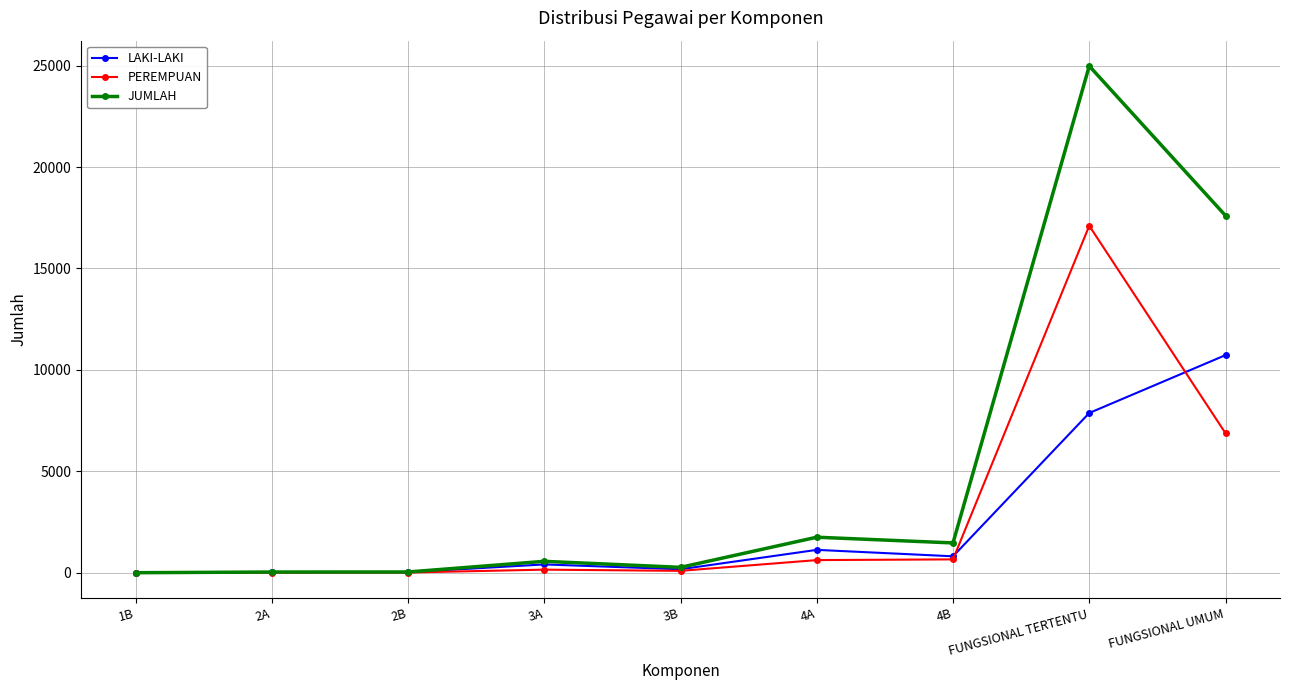

What is the average value of the PEREMPUAN series?

2837